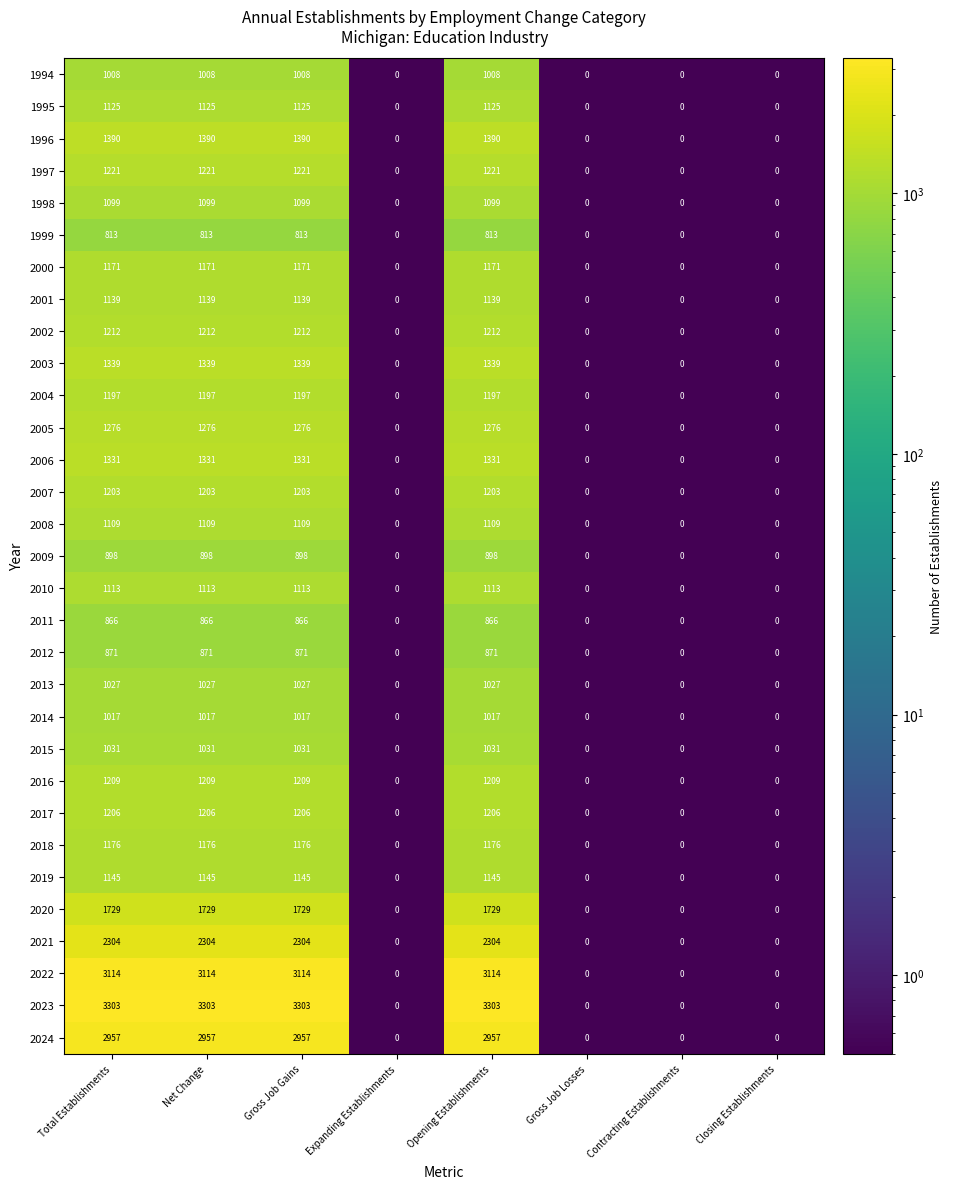

What is the maximum value for 2021?

2304